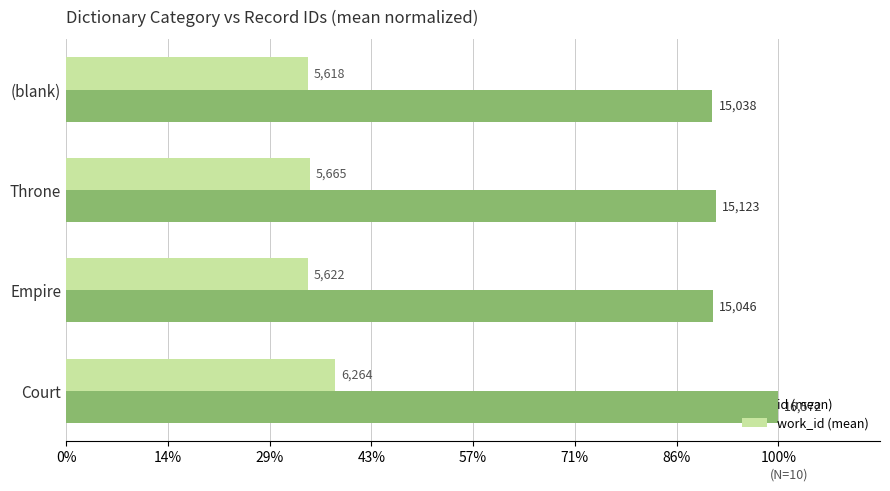

What are all the series names shown in the legend?

id (mean), work_id (mean)